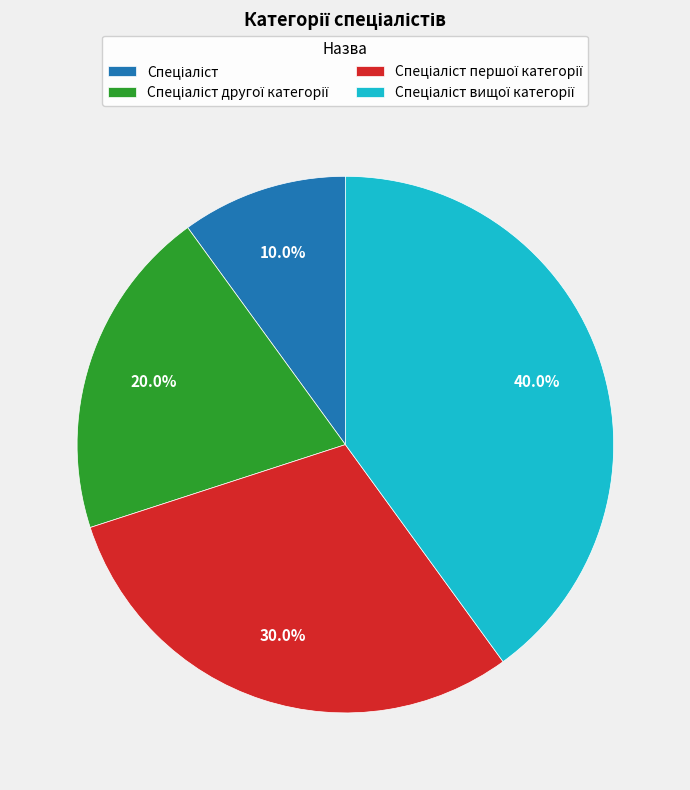

How much of the chart is everything except Спеціаліст?

90.0%